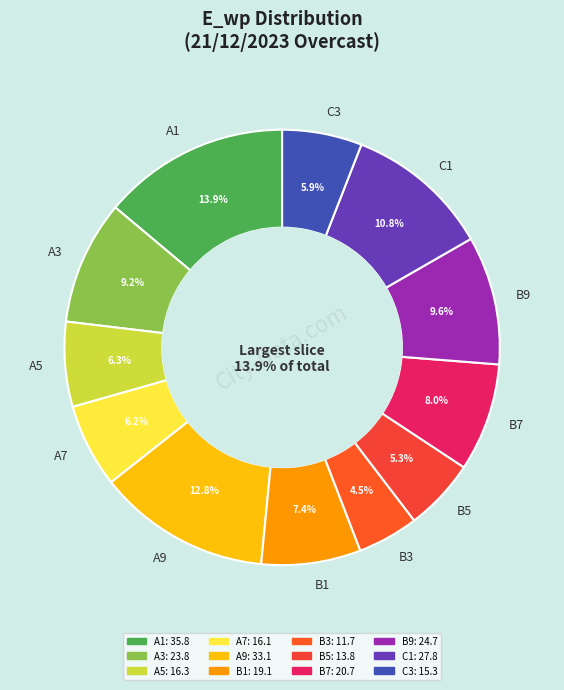

What is the smallest slice in the pie chart?

B3